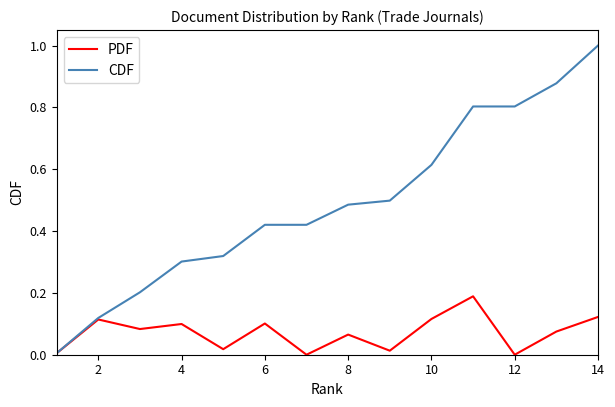

List the series in order of their peak value, highest first.

CDF, PDF